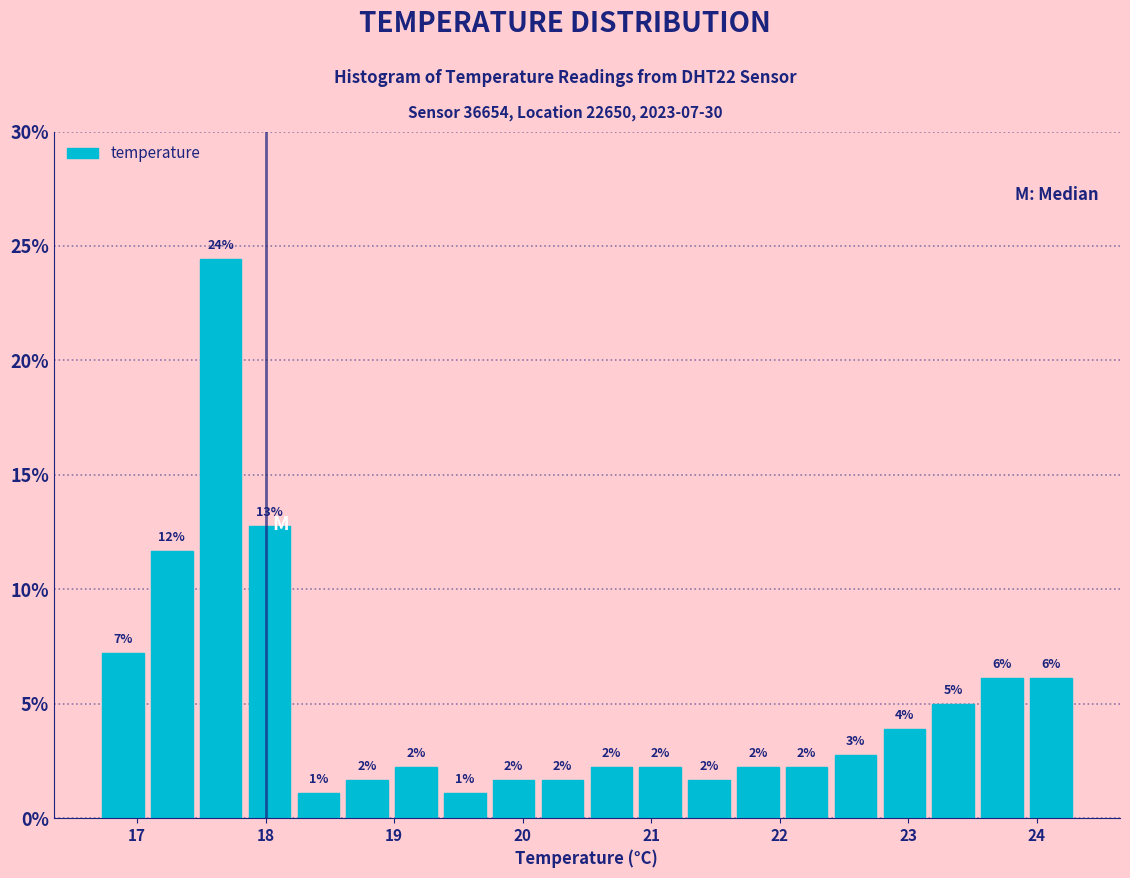

Around what value on the x-axis is the tallest bar? Give the approximate position of its centre, as read against the axis.

17.7